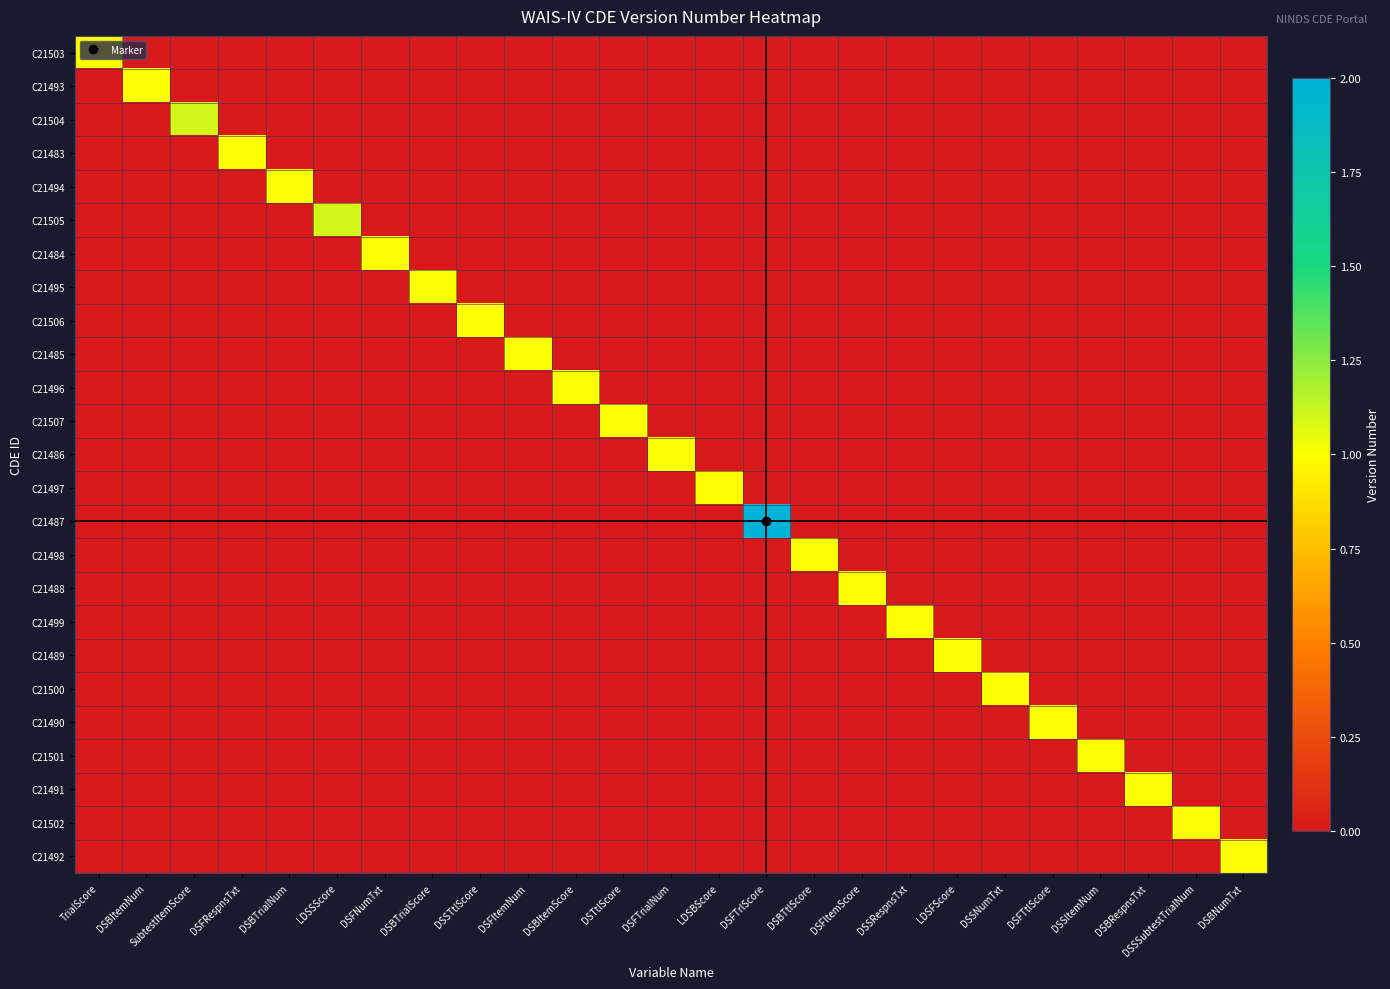

Reading left to right, list all the values displayed in this chart.

C21503: TrialScore=1.0	DSBItemNum=0.0	SubtestItemScore=0.0	DSFRespnsTxt=0.0	DSBTrialNum=0.0	LDSSScore=0.0	DSFNumTxt=0.0	DSBTrialScore=0.0	DSSTtlScore=0.0	DSFItemNum=0.0	DSBItemScore=0.0	DSTtlScore=0.0	DSFTrialNum=0.0	LDSBScore=0.0	DSFTrlScore=0.0	DSBTtlScore=0.0	DSFItemScore=0.0	DSSRespnsTxt=0.0	LDSFScore=0.0	DSSNumTxt=0.0	DSFTtlScore=0.0	DSSItemNum=0.0	DSBRespnsTxt=0.0	DSSSubtestTrialNum=0.0	DSBNumTxt=0.0
C21493: TrialScore=0.0	DSBItemNum=1.0	SubtestItemScore=0.0	DSFRespnsTxt=0.0	DSBTrialNum=0.0	LDSSScore=0.0	DSFNumTxt=0.0	DSBTrialScore=0.0	DSSTtlScore=0.0	DSFItemNum=0.0	DSBItemScore=0.0	DSTtlScore=0.0	DSFTrialNum=0.0	LDSBScore=0.0	DSFTrlScore=0.0	DSBTtlScore=0.0	DSFItemScore=0.0	DSSRespnsTxt=0.0	LDSFScore=0.0	DSSNumTxt=0.0	DSFTtlScore=0.0	DSSItemNum=0.0	DSBRespnsTxt=0.0	DSSSubtestTrialNum=0.0	DSBNumTxt=0.0
C21504: TrialScore=0.0	DSBItemNum=0.0	SubtestItemScore=1.1	DSFRespnsTxt=0.0	DSBTrialNum=0.0	LDSSScore=0.0	DSFNumTxt=0.0	DSBTrialScore=0.0	DSSTtlScore=0.0	DSFItemNum=0.0	DSBItemScore=0.0	DSTtlScore=0.0	DSFTrialNum=0.0	LDSBScore=0.0	DSFTrlScore=0.0	DSBTtlScore=0.0	DSFItemScore=0.0	DSSRespnsTxt=0.0	LDSFScore=0.0	DSSNumTxt=0.0	DSFTtlScore=0.0	DSSItemNum=0.0	DSBRespnsTxt=0.0	DSSSubtestTrialNum=0.0	DSBNumTxt=0.0
C21483: TrialScore=0.0	DSBItemNum=0.0	SubtestItemScore=0.0	DSFRespnsTxt=1.0	DSBTrialNum=0.0	LDSSScore=0.0	DSFNumTxt=0.0	DSBTrialScore=0.0	DSSTtlScore=0.0	DSFItemNum=0.0	DSBItemScore=0.0	DSTtlScore=0.0	DSFTrialNum=0.0	LDSBScore=0.0	DSFTrlScore=0.0	DSBTtlScore=0.0	DSFItemScore=0.0	DSSRespnsTxt=0.0	LDSFScore=0.0	DSSNumTxt=0.0	DSFTtlScore=0.0	DSSItemNum=0.0	DSBRespnsTxt=0.0	DSSSubtestTrialNum=0.0	DSBNumTxt=0.0
C21494: TrialScore=0.0	DSBItemNum=0.0	SubtestItemScore=0.0	DSFRespnsTxt=0.0	DSBTrialNum=1.0	LDSSScore=0.0	DSFNumTxt=0.0	DSBTrialScore=0.0	DSSTtlScore=0.0	DSFItemNum=0.0	DSBItemScore=0.0	DSTtlScore=0.0	DSFTrialNum=0.0	LDSBScore=0.0	DSFTrlScore=0.0	DSBTtlScore=0.0	DSFItemScore=0.0	DSSRespnsTxt=0.0	LDSFScore=0.0	DSSNumTxt=0.0	DSFTtlScore=0.0	DSSItemNum=0.0	DSBRespnsTxt=0.0	DSSSubtestTrialNum=0.0	DSBNumTxt=0.0
C21505: TrialScore=0.0	DSBItemNum=0.0	SubtestItemScore=0.0	DSFRespnsTxt=0.0	DSBTrialNum=0.0	LDSSScore=1.1	DSFNumTxt=0.0	DSBTrialScore=0.0	DSSTtlScore=0.0	DSFItemNum=0.0	DSBItemScore=0.0	DSTtlScore=0.0	DSFTrialNum=0.0	LDSBScore=0.0	DSFTrlScore=0.0	DSBTtlScore=0.0	DSFItemScore=0.0	DSSRespnsTxt=0.0	LDSFScore=0.0	DSSNumTxt=0.0	DSFTtlScore=0.0	DSSItemNum=0.0	DSBRespnsTxt=0.0	DSSSubtestTrialNum=0.0	DSBNumTxt=0.0
C21484: TrialScore=0.0	DSBItemNum=0.0	SubtestItemScore=0.0	DSFRespnsTxt=0.0	DSBTrialNum=0.0	LDSSScore=0.0	DSFNumTxt=1.0	DSBTrialScore=0.0	DSSTtlScore=0.0	DSFItemNum=0.0	DSBItemScore=0.0	DSTtlScore=0.0	DSFTrialNum=0.0	LDSBScore=0.0	DSFTrlScore=0.0	DSBTtlScore=0.0	DSFItemScore=0.0	DSSRespnsTxt=0.0	LDSFScore=0.0	DSSNumTxt=0.0	DSFTtlScore=0.0	DSSItemNum=0.0	DSBRespnsTxt=0.0	DSSSubtestTrialNum=0.0	DSBNumTxt=0.0
C21495: TrialScore=0.0	DSBItemNum=0.0	SubtestItemScore=0.0	DSFRespnsTxt=0.0	DSBTrialNum=0.0	LDSSScore=0.0	DSFNumTxt=0.0	DSBTrialScore=1.0	DSSTtlScore=0.0	DSFItemNum=0.0	DSBItemScore=0.0	DSTtlScore=0.0	DSFTrialNum=0.0	LDSBScore=0.0	DSFTrlScore=0.0	DSBTtlScore=0.0	DSFItemScore=0.0	DSSRespnsTxt=0.0	LDSFScore=0.0	DSSNumTxt=0.0	DSFTtlScore=0.0	DSSItemNum=0.0	DSBRespnsTxt=0.0	DSSSubtestTrialNum=0.0	DSBNumTxt=0.0
C21506: TrialScore=0.0	DSBItemNum=0.0	SubtestItemScore=0.0	DSFRespnsTxt=0.0	DSBTrialNum=0.0	LDSSScore=0.0	DSFNumTxt=0.0	DSBTrialScore=0.0	DSSTtlScore=1.0	DSFItemNum=0.0	DSBItemScore=0.0	DSTtlScore=0.0	DSFTrialNum=0.0	LDSBScore=0.0	DSFTrlScore=0.0	DSBTtlScore=0.0	DSFItemScore=0.0	DSSRespnsTxt=0.0	LDSFScore=0.0	DSSNumTxt=0.0	DSFTtlScore=0.0	DSSItemNum=0.0	DSBRespnsTxt=0.0	DSSSubtestTrialNum=0.0	DSBNumTxt=0.0
C21485: TrialScore=0.0	DSBItemNum=0.0	SubtestItemScore=0.0	DSFRespnsTxt=0.0	DSBTrialNum=0.0	LDSSScore=0.0	DSFNumTxt=0.0	DSBTrialScore=0.0	DSSTtlScore=0.0	DSFItemNum=1.0	DSBItemScore=0.0	DSTtlScore=0.0	DSFTrialNum=0.0	LDSBScore=0.0	DSFTrlScore=0.0	DSBTtlScore=0.0	DSFItemScore=0.0	DSSRespnsTxt=0.0	LDSFScore=0.0	DSSNumTxt=0.0	DSFTtlScore=0.0	DSSItemNum=0.0	DSBRespnsTxt=0.0	DSSSubtestTrialNum=0.0	DSBNumTxt=0.0
C21496: TrialScore=0.0	DSBItemNum=0.0	SubtestItemScore=0.0	DSFRespnsTxt=0.0	DSBTrialNum=0.0	LDSSScore=0.0	DSFNumTxt=0.0	DSBTrialScore=0.0	DSSTtlScore=0.0	DSFItemNum=0.0	DSBItemScore=1.0	DSTtlScore=0.0	DSFTrialNum=0.0	LDSBScore=0.0	DSFTrlScore=0.0	DSBTtlScore=0.0	DSFItemScore=0.0	DSSRespnsTxt=0.0	LDSFScore=0.0	DSSNumTxt=0.0	DSFTtlScore=0.0	DSSItemNum=0.0	DSBRespnsTxt=0.0	DSSSubtestTrialNum=0.0	DSBNumTxt=0.0
C21507: TrialScore=0.0	DSBItemNum=0.0	SubtestItemScore=0.0	DSFRespnsTxt=0.0	DSBTrialNum=0.0	LDSSScore=0.0	DSFNumTxt=0.0	DSBTrialScore=0.0	DSSTtlScore=0.0	DSFItemNum=0.0	DSBItemScore=0.0	DSTtlScore=1.0	DSFTrialNum=0.0	LDSBScore=0.0	DSFTrlScore=0.0	DSBTtlScore=0.0	DSFItemScore=0.0	DSSRespnsTxt=0.0	LDSFScore=0.0	DSSNumTxt=0.0	DSFTtlScore=0.0	DSSItemNum=0.0	DSBRespnsTxt=0.0	DSSSubtestTrialNum=0.0	DSBNumTxt=0.0
C21486: TrialScore=0.0	DSBItemNum=0.0	SubtestItemScore=0.0	DSFRespnsTxt=0.0	DSBTrialNum=0.0	LDSSScore=0.0	DSFNumTxt=0.0	DSBTrialScore=0.0	DSSTtlScore=0.0	DSFItemNum=0.0	DSBItemScore=0.0	DSTtlScore=0.0	DSFTrialNum=1.0	LDSBScore=0.0	DSFTrlScore=0.0	DSBTtlScore=0.0	DSFItemScore=0.0	DSSRespnsTxt=0.0	LDSFScore=0.0	DSSNumTxt=0.0	DSFTtlScore=0.0	DSSItemNum=0.0	DSBRespnsTxt=0.0	DSSSubtestTrialNum=0.0	DSBNumTxt=0.0
C21497: TrialScore=0.0	DSBItemNum=0.0	SubtestItemScore=0.0	DSFRespnsTxt=0.0	DSBTrialNum=0.0	LDSSScore=0.0	DSFNumTxt=0.0	DSBTrialScore=0.0	DSSTtlScore=0.0	DSFItemNum=0.0	DSBItemScore=0.0	DSTtlScore=0.0	DSFTrialNum=0.0	LDSBScore=1.0	DSFTrlScore=0.0	DSBTtlScore=0.0	DSFItemScore=0.0	DSSRespnsTxt=0.0	LDSFScore=0.0	DSSNumTxt=0.0	DSFTtlScore=0.0	DSSItemNum=0.0	DSBRespnsTxt=0.0	DSSSubtestTrialNum=0.0	DSBNumTxt=0.0
C21487: TrialScore=0.0	DSBItemNum=0.0	SubtestItemScore=0.0	DSFRespnsTxt=0.0	DSBTrialNum=0.0	LDSSScore=0.0	DSFNumTxt=0.0	DSBTrialScore=0.0	DSSTtlScore=0.0	DSFItemNum=0.0	DSBItemScore=0.0	DSTtlScore=0.0	DSFTrialNum=0.0	LDSBScore=0.0	DSFTrlScore=2.0	DSBTtlScore=0.0	DSFItemScore=0.0	DSSRespnsTxt=0.0	LDSFScore=0.0	DSSNumTxt=0.0	DSFTtlScore=0.0	DSSItemNum=0.0	DSBRespnsTxt=0.0	DSSSubtestTrialNum=0.0	DSBNumTxt=0.0
C21498: TrialScore=0.0	DSBItemNum=0.0	SubtestItemScore=0.0	DSFRespnsTxt=0.0	DSBTrialNum=0.0	LDSSScore=0.0	DSFNumTxt=0.0	DSBTrialScore=0.0	DSSTtlScore=0.0	DSFItemNum=0.0	DSBItemScore=0.0	DSTtlScore=0.0	DSFTrialNum=0.0	LDSBScore=0.0	DSFTrlScore=0.0	DSBTtlScore=1.0	DSFItemScore=0.0	DSSRespnsTxt=0.0	LDSFScore=0.0	DSSNumTxt=0.0	DSFTtlScore=0.0	DSSItemNum=0.0	DSBRespnsTxt=0.0	DSSSubtestTrialNum=0.0	DSBNumTxt=0.0
C21488: TrialScore=0.0	DSBItemNum=0.0	SubtestItemScore=0.0	DSFRespnsTxt=0.0	DSBTrialNum=0.0	LDSSScore=0.0	DSFNumTxt=0.0	DSBTrialScore=0.0	DSSTtlScore=0.0	DSFItemNum=0.0	DSBItemScore=0.0	DSTtlScore=0.0	DSFTrialNum=0.0	LDSBScore=0.0	DSFTrlScore=0.0	DSBTtlScore=0.0	DSFItemScore=1.0	DSSRespnsTxt=0.0	LDSFScore=0.0	DSSNumTxt=0.0	DSFTtlScore=0.0	DSSItemNum=0.0	DSBRespnsTxt=0.0	DSSSubtestTrialNum=0.0	DSBNumTxt=0.0
C21499: TrialScore=0.0	DSBItemNum=0.0	SubtestItemScore=0.0	DSFRespnsTxt=0.0	DSBTrialNum=0.0	LDSSScore=0.0	DSFNumTxt=0.0	DSBTrialScore=0.0	DSSTtlScore=0.0	DSFItemNum=0.0	DSBItemScore=0.0	DSTtlScore=0.0	DSFTrialNum=0.0	LDSBScore=0.0	DSFTrlScore=0.0	DSBTtlScore=0.0	DSFItemScore=0.0	DSSRespnsTxt=1.0	LDSFScore=0.0	DSSNumTxt=0.0	DSFTtlScore=0.0	DSSItemNum=0.0	DSBRespnsTxt=0.0	DSSSubtestTrialNum=0.0	DSBNumTxt=0.0
C21489: TrialScore=0.0	DSBItemNum=0.0	SubtestItemScore=0.0	DSFRespnsTxt=0.0	DSBTrialNum=0.0	LDSSScore=0.0	DSFNumTxt=0.0	DSBTrialScore=0.0	DSSTtlScore=0.0	DSFItemNum=0.0	DSBItemScore=0.0	DSTtlScore=0.0	DSFTrialNum=0.0	LDSBScore=0.0	DSFTrlScore=0.0	DSBTtlScore=0.0	DSFItemScore=0.0	DSSRespnsTxt=0.0	LDSFScore=1.0	DSSNumTxt=0.0	DSFTtlScore=0.0	DSSItemNum=0.0	DSBRespnsTxt=0.0	DSSSubtestTrialNum=0.0	DSBNumTxt=0.0
C21500: TrialScore=0.0	DSBItemNum=0.0	SubtestItemScore=0.0	DSFRespnsTxt=0.0	DSBTrialNum=0.0	LDSSScore=0.0	DSFNumTxt=0.0	DSBTrialScore=0.0	DSSTtlScore=0.0	DSFItemNum=0.0	DSBItemScore=0.0	DSTtlScore=0.0	DSFTrialNum=0.0	LDSBScore=0.0	DSFTrlScore=0.0	DSBTtlScore=0.0	DSFItemScore=0.0	DSSRespnsTxt=0.0	LDSFScore=0.0	DSSNumTxt=1.0	DSFTtlScore=0.0	DSSItemNum=0.0	DSBRespnsTxt=0.0	DSSSubtestTrialNum=0.0	DSBNumTxt=0.0
C21490: TrialScore=0.0	DSBItemNum=0.0	SubtestItemScore=0.0	DSFRespnsTxt=0.0	DSBTrialNum=0.0	LDSSScore=0.0	DSFNumTxt=0.0	DSBTrialScore=0.0	DSSTtlScore=0.0	DSFItemNum=0.0	DSBItemScore=0.0	DSTtlScore=0.0	DSFTrialNum=0.0	LDSBScore=0.0	DSFTrlScore=0.0	DSBTtlScore=0.0	DSFItemScore=0.0	DSSRespnsTxt=0.0	LDSFScore=0.0	DSSNumTxt=0.0	DSFTtlScore=1.0	DSSItemNum=0.0	DSBRespnsTxt=0.0	DSSSubtestTrialNum=0.0	DSBNumTxt=0.0
C21501: TrialScore=0.0	DSBItemNum=0.0	SubtestItemScore=0.0	DSFRespnsTxt=0.0	DSBTrialNum=0.0	LDSSScore=0.0	DSFNumTxt=0.0	DSBTrialScore=0.0	DSSTtlScore=0.0	DSFItemNum=0.0	DSBItemScore=0.0	DSTtlScore=0.0	DSFTrialNum=0.0	LDSBScore=0.0	DSFTrlScore=0.0	DSBTtlScore=0.0	DSFItemScore=0.0	DSSRespnsTxt=0.0	LDSFScore=0.0	DSSNumTxt=0.0	DSFTtlScore=0.0	DSSItemNum=1.0	DSBRespnsTxt=0.0	DSSSubtestTrialNum=0.0	DSBNumTxt=0.0
C21491: TrialScore=0.0	DSBItemNum=0.0	SubtestItemScore=0.0	DSFRespnsTxt=0.0	DSBTrialNum=0.0	LDSSScore=0.0	DSFNumTxt=0.0	DSBTrialScore=0.0	DSSTtlScore=0.0	DSFItemNum=0.0	DSBItemScore=0.0	DSTtlScore=0.0	DSFTrialNum=0.0	LDSBScore=0.0	DSFTrlScore=0.0	DSBTtlScore=0.0	DSFItemScore=0.0	DSSRespnsTxt=0.0	LDSFScore=0.0	DSSNumTxt=0.0	DSFTtlScore=0.0	DSSItemNum=0.0	DSBRespnsTxt=1.0	DSSSubtestTrialNum=0.0	DSBNumTxt=0.0
C21502: TrialScore=0.0	DSBItemNum=0.0	SubtestItemScore=0.0	DSFRespnsTxt=0.0	DSBTrialNum=0.0	LDSSScore=0.0	DSFNumTxt=0.0	DSBTrialScore=0.0	DSSTtlScore=0.0	DSFItemNum=0.0	DSBItemScore=0.0	DSTtlScore=0.0	DSFTrialNum=0.0	LDSBScore=0.0	DSFTrlScore=0.0	DSBTtlScore=0.0	DSFItemScore=0.0	DSSRespnsTxt=0.0	LDSFScore=0.0	DSSNumTxt=0.0	DSFTtlScore=0.0	DSSItemNum=0.0	DSBRespnsTxt=0.0	DSSSubtestTrialNum=1.0	DSBNumTxt=0.0
C21492: TrialScore=0.0	DSBItemNum=0.0	SubtestItemScore=0.0	DSFRespnsTxt=0.0	DSBTrialNum=0.0	LDSSScore=0.0	DSFNumTxt=0.0	DSBTrialScore=0.0	DSSTtlScore=0.0	DSFItemNum=0.0	DSBItemScore=0.0	DSTtlScore=0.0	DSFTrialNum=0.0	LDSBScore=0.0	DSFTrlScore=0.0	DSBTtlScore=0.0	DSFItemScore=0.0	DSSRespnsTxt=0.0	LDSFScore=0.0	DSSNumTxt=0.0	DSFTtlScore=0.0	DSSItemNum=0.0	DSBRespnsTxt=0.0	DSSSubtestTrialNum=0.0	DSBNumTxt=1.0